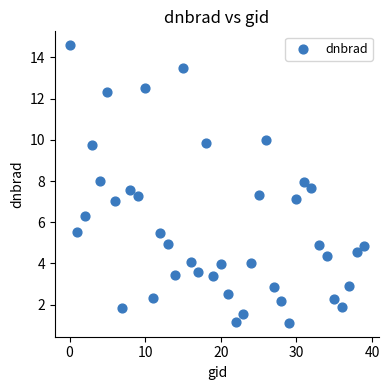

What is the range of Y values (max minus min)?

13.5